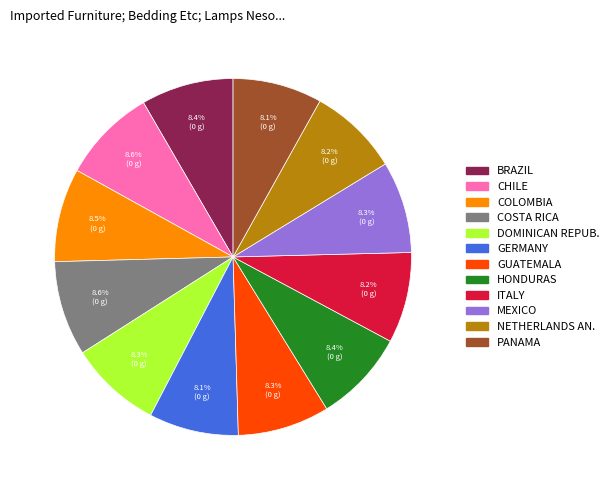

Does NETHERLANDS AN. account for over 50% of the chart?

No